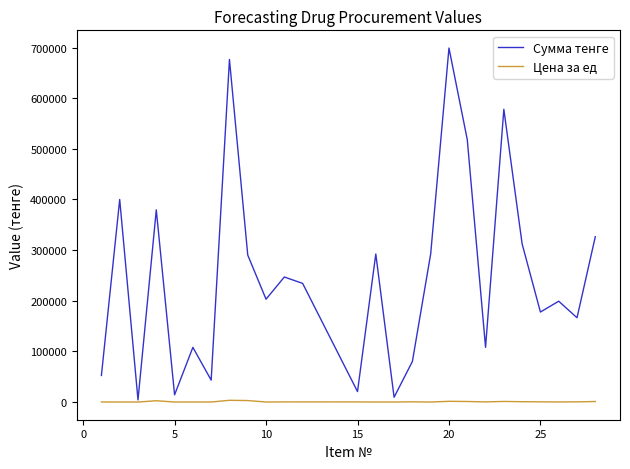

Count the number of categories in the chart.

26